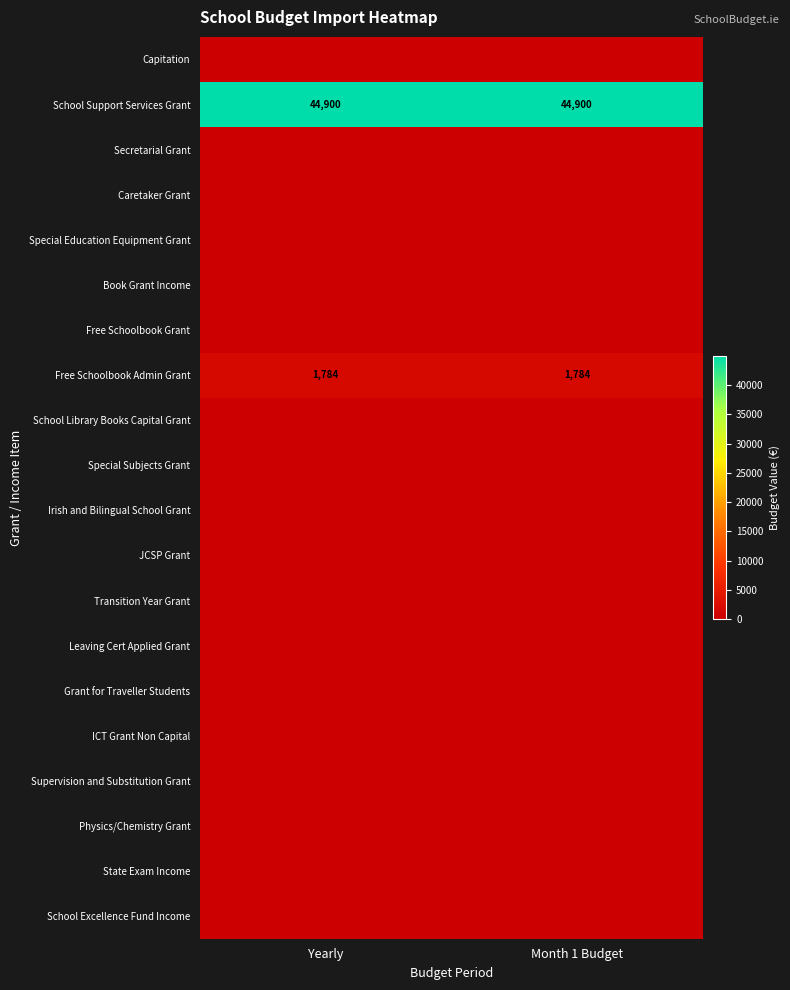

True or false: Free Schoolbook Admin Grant has a value of 1156 at Month 1 Budget.

False